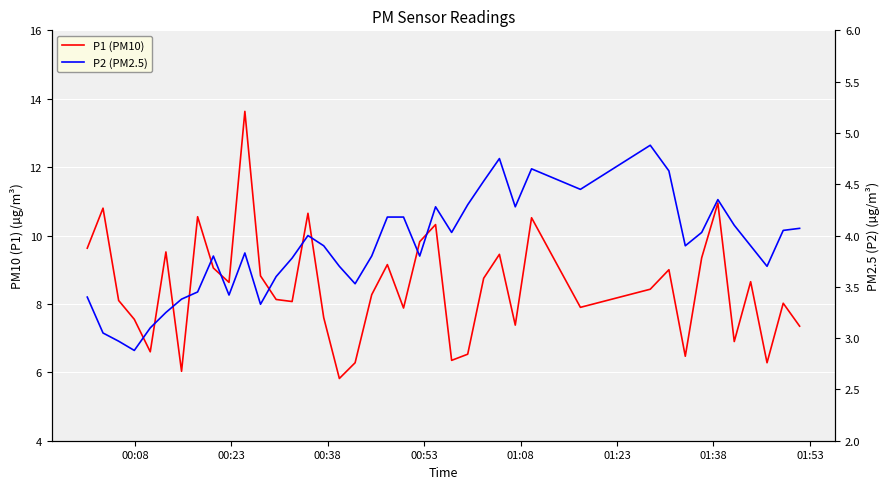

What is the average value of the P1 (PM10) series?

8.5